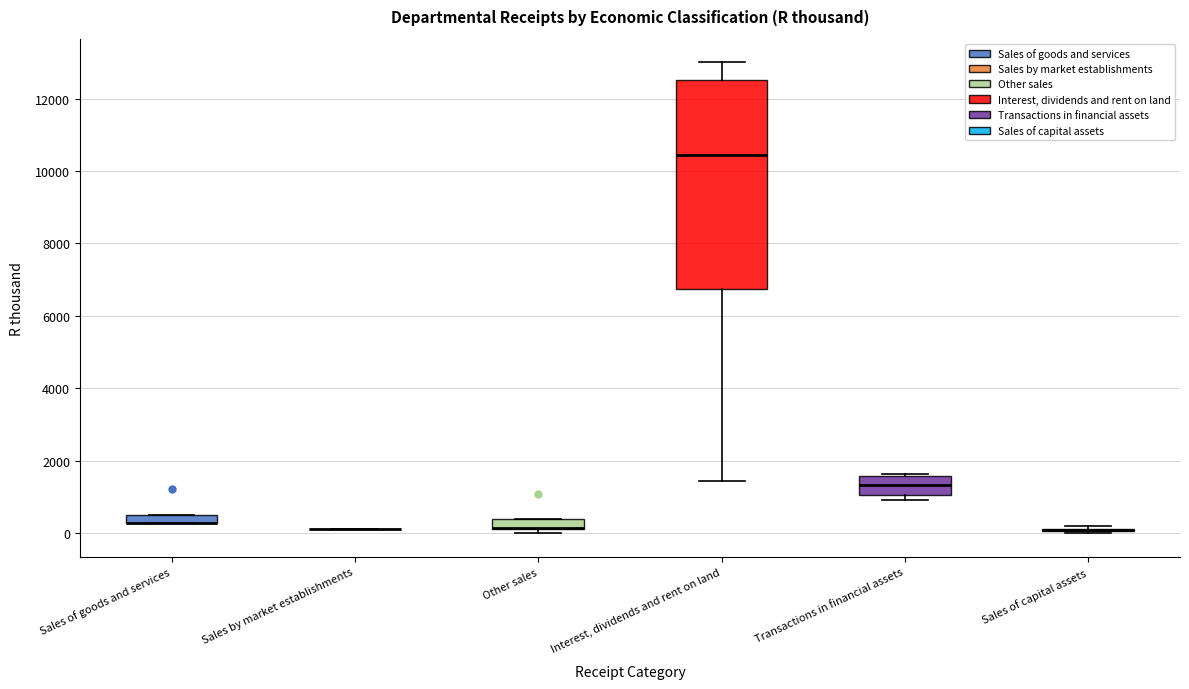

Which box is the tallest, from its lower edge to its upper edge?

Interest, dividends and rent on land